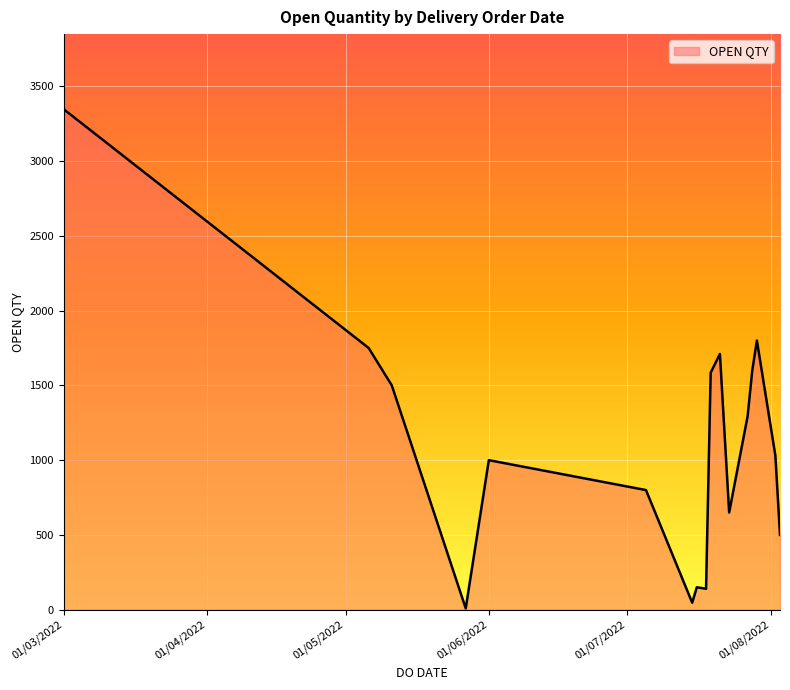

What is the greatest value displayed?

3347